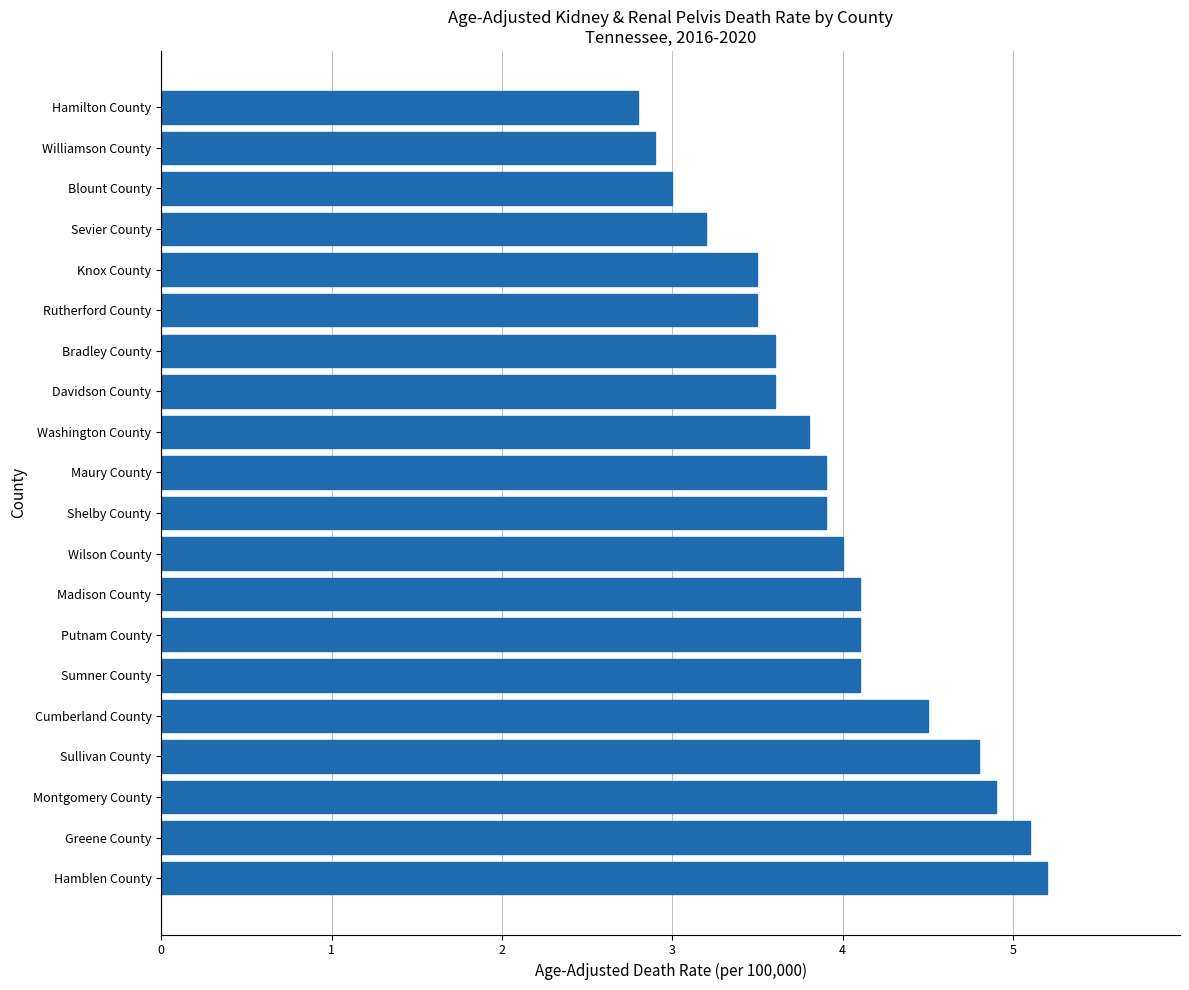

What is the difference between the maximum and minimum values?

2.4